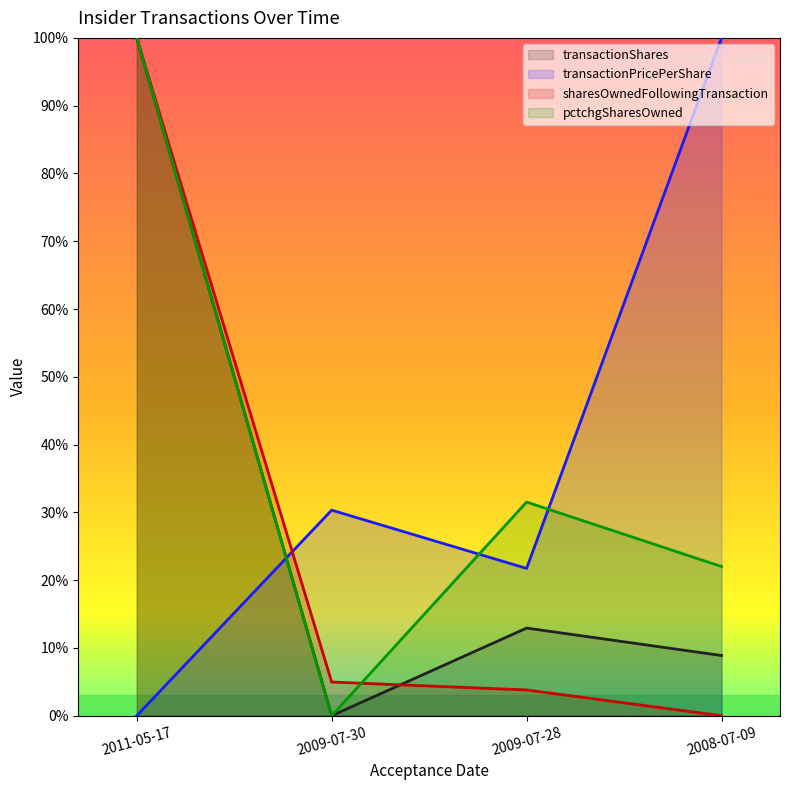

Which label corresponds to the largest value in the chart?

2011-05-17